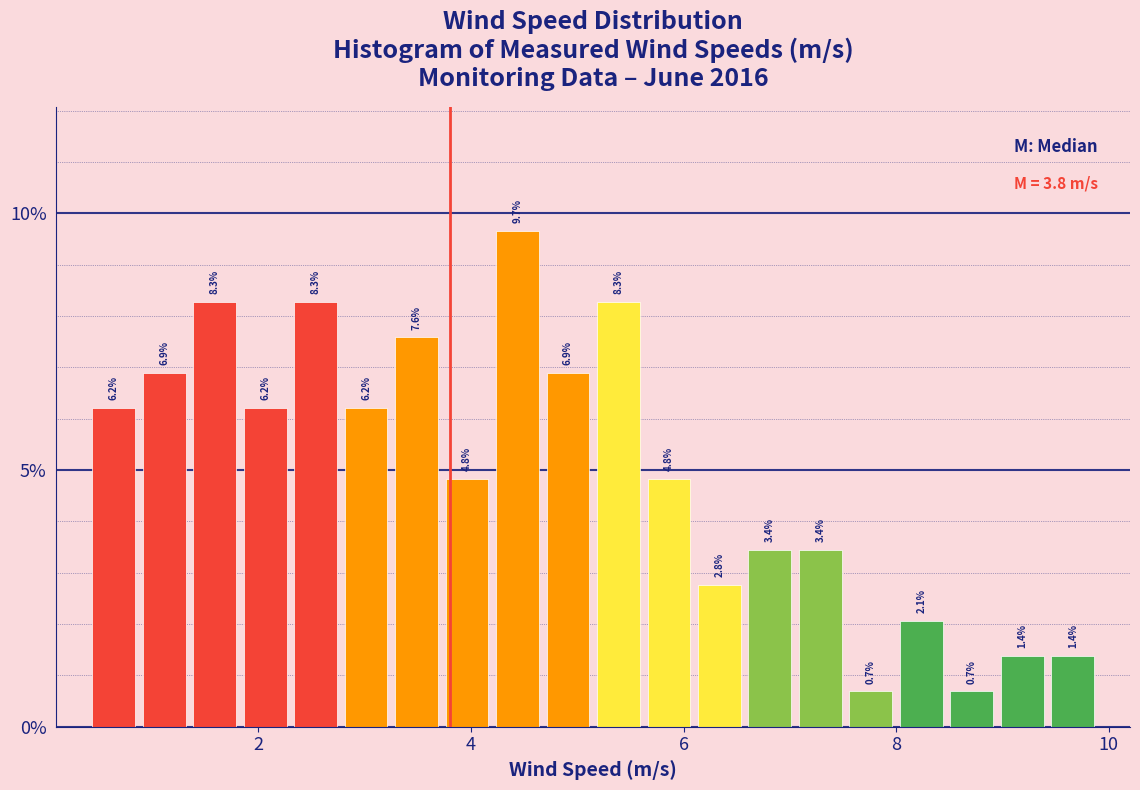

Read against the x-axis, roughly where is the centre of the tallest bar?

4.4